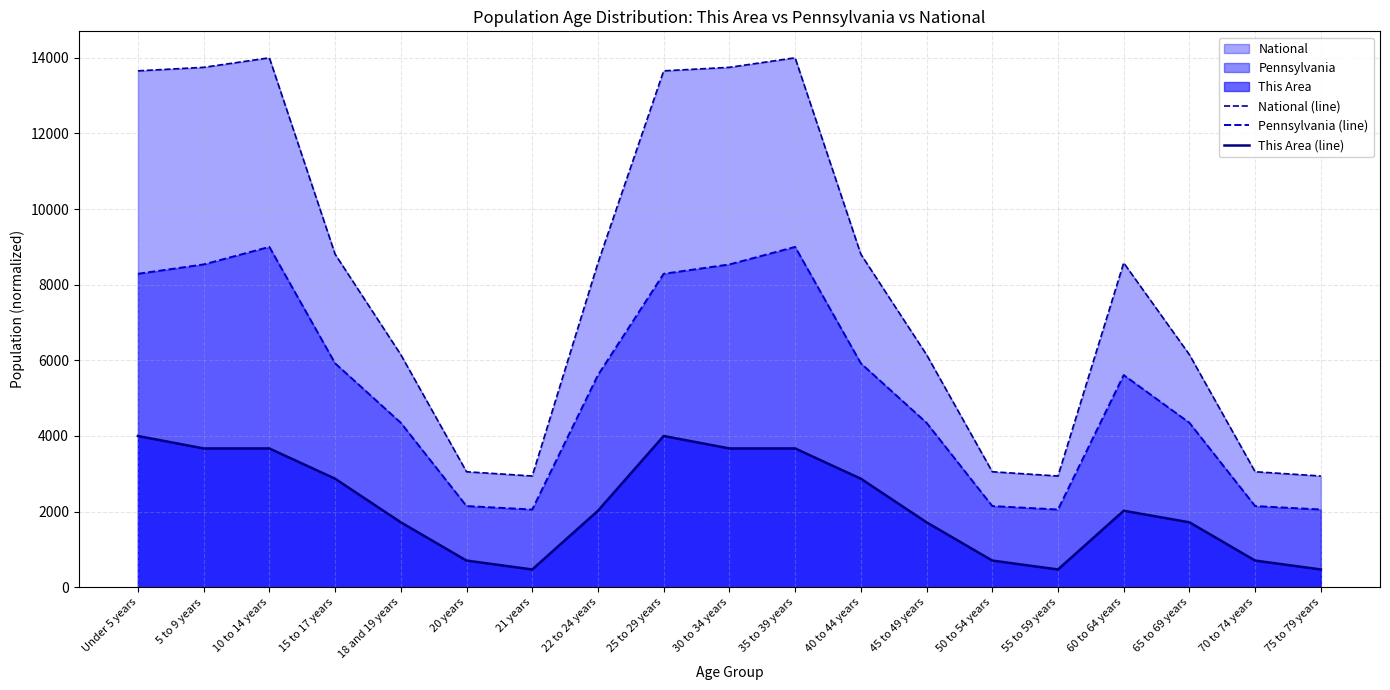

Reading left to right, list all the values displayed in this chart.

National (line): Under 5 years=13655.4	5 to 9 years=13748.3	10 to 14 years=14000.0	15 to 17 years=8808.0	18 and 19 years=6149.8	20 years=3054.5	21 years=2941.9	22 to 24 years=8578.3	25 to 29 years=13655.4	30 to 34 years=13748.3	35 to 39 years=14000.0	40 to 44 years=8808.0	45 to 49 years=6149.8	50 to 54 years=3054.5	55 to 59 years=2941.9	60 to 64 years=8578.3	65 to 69 years=6149.8	70 to 74 years=3054.5	75 to 79 years=2941.9
Pennsylvania (line): Under 5 years=8289.0	5 to 9 years=8536.5	10 to 14 years=9000.0	15 to 17 years=5922.2	18 and 19 years=4349.0	20 years=2146.9	21 years=2056.1	22 to 24 years=5611.2	25 to 29 years=8289.0	30 to 34 years=8536.5	35 to 39 years=9000.0	40 to 44 years=5922.2	45 to 49 years=4349.0	50 to 54 years=2146.9	55 to 59 years=2056.1	60 to 64 years=5611.2	65 to 69 years=4349.0	70 to 74 years=2146.9	75 to 79 years=2056.1
This Area (line): Under 5 years=4000.0	5 to 9 years=3670.6	10 to 14 years=3670.6	15 to 17 years=2870.6	18 and 19 years=1717.6	20 years=705.9	21 years=470.6	22 to 24 years=2023.5	25 to 29 years=4000.0	30 to 34 years=3670.6	35 to 39 years=3670.6	40 to 44 years=2870.6	45 to 49 years=1717.6	50 to 54 years=705.9	55 to 59 years=470.6	60 to 64 years=2023.5	65 to 69 years=1717.6	70 to 74 years=705.9	75 to 79 years=470.6